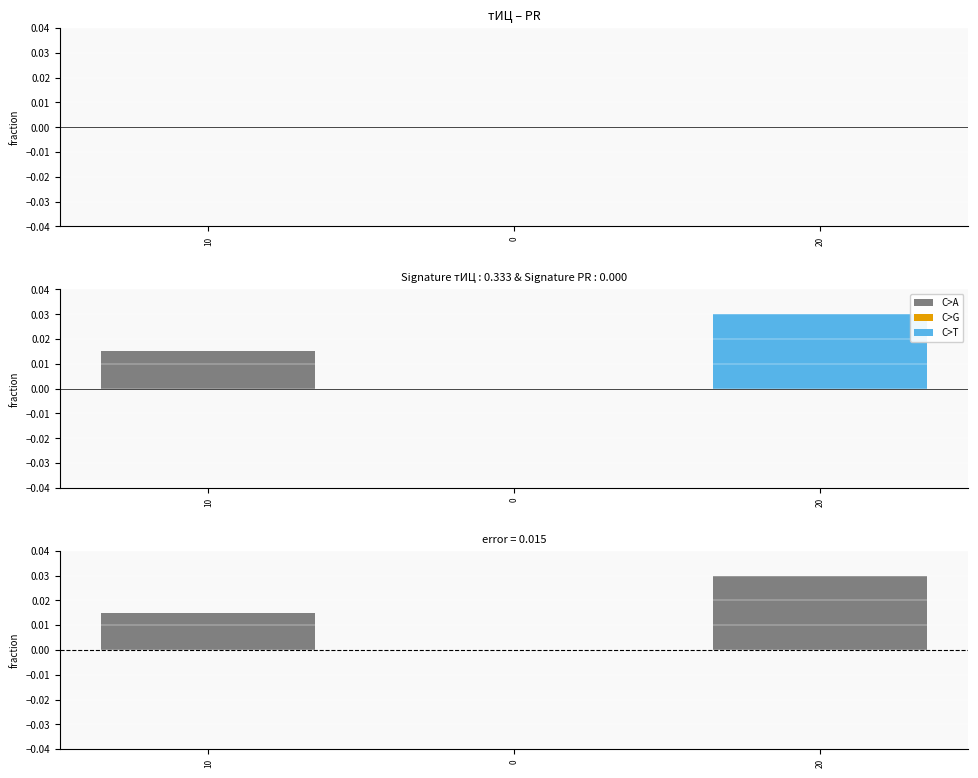

How many values in тИЦ are above zero?

2